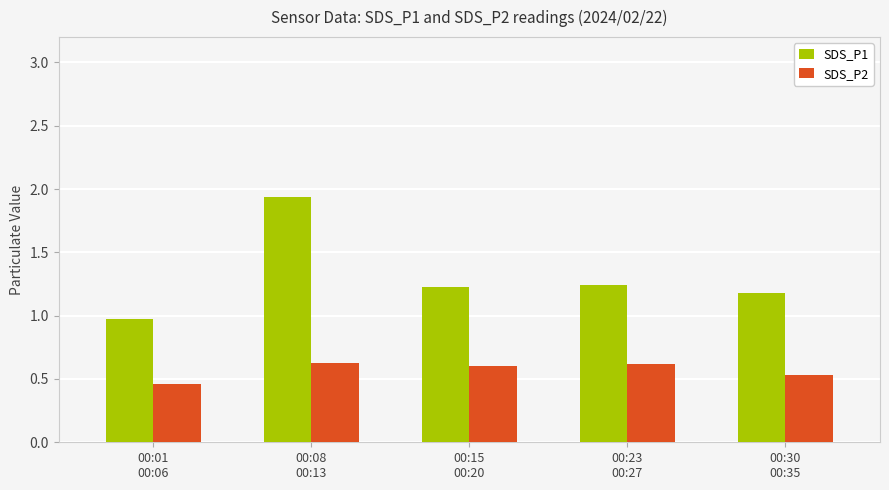

At which category does the chart reach its minimum across all series?

00:01
00:06